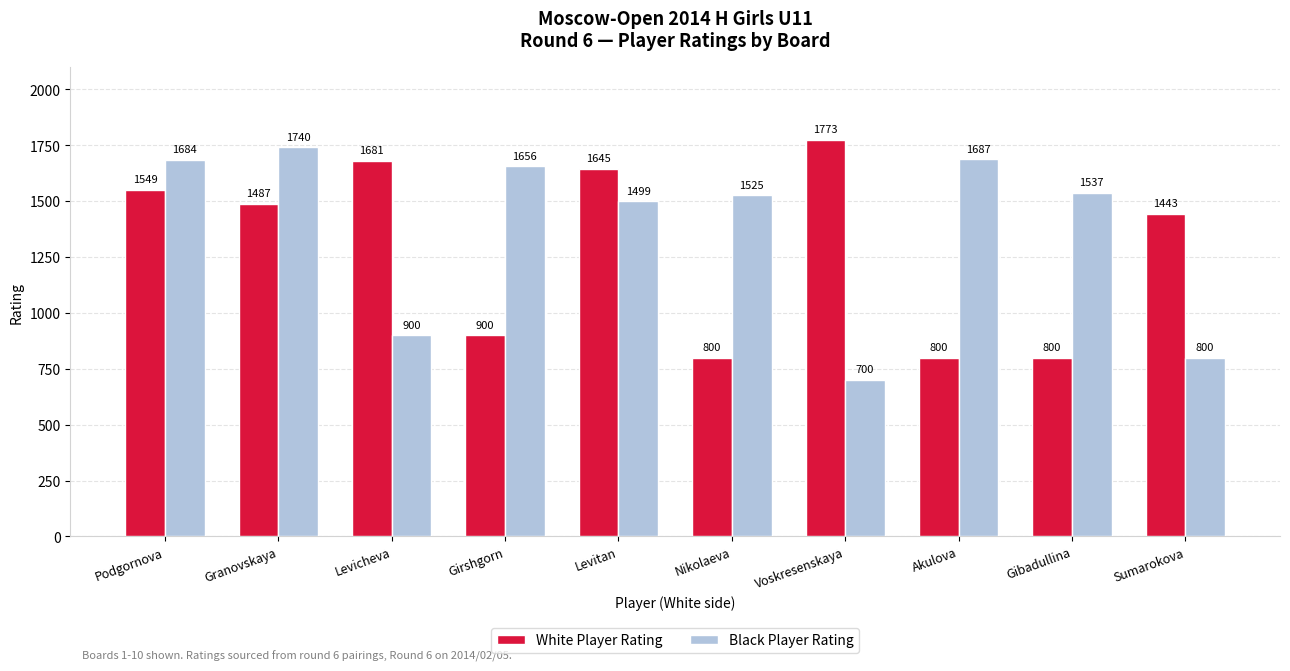

Reading right to left, extract all data points from this chart.

White Player Rating: Sumarokova=1443	Gibadullina=800	Akulova=800	Voskresenskaya=1773	Nikolaeva=800	Levitan=1645	Girshgorn=900	Levicheva=1681	Granovskaya=1487	Podgornova=1549
Black Player Rating: Sumarokova=800	Gibadullina=1537	Akulova=1687	Voskresenskaya=700	Nikolaeva=1525	Levitan=1499	Girshgorn=1656	Levicheva=900	Granovskaya=1740	Podgornova=1684